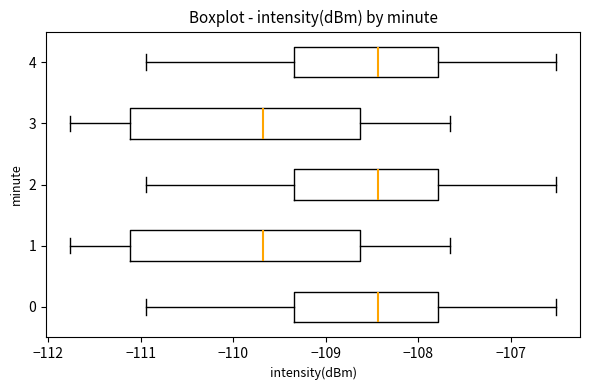

Where does the median line of the box at y = 2 sit on the x-axis? The values are not printed on the chart, so give them approximately, as read against the axis.

-108.4